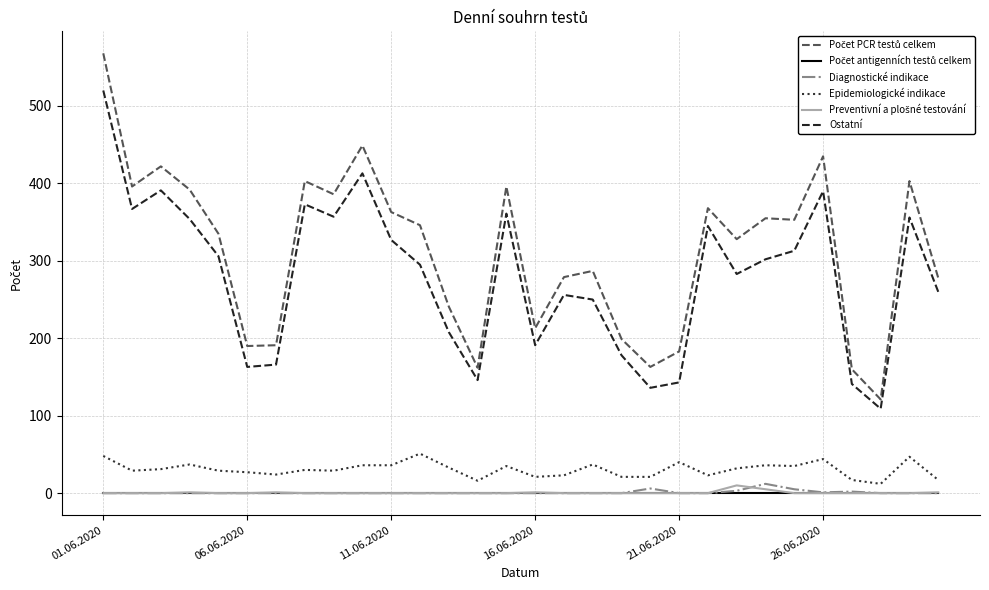

True or false: Epidemiologické indikace and Ostatní intersect in this chart.

False